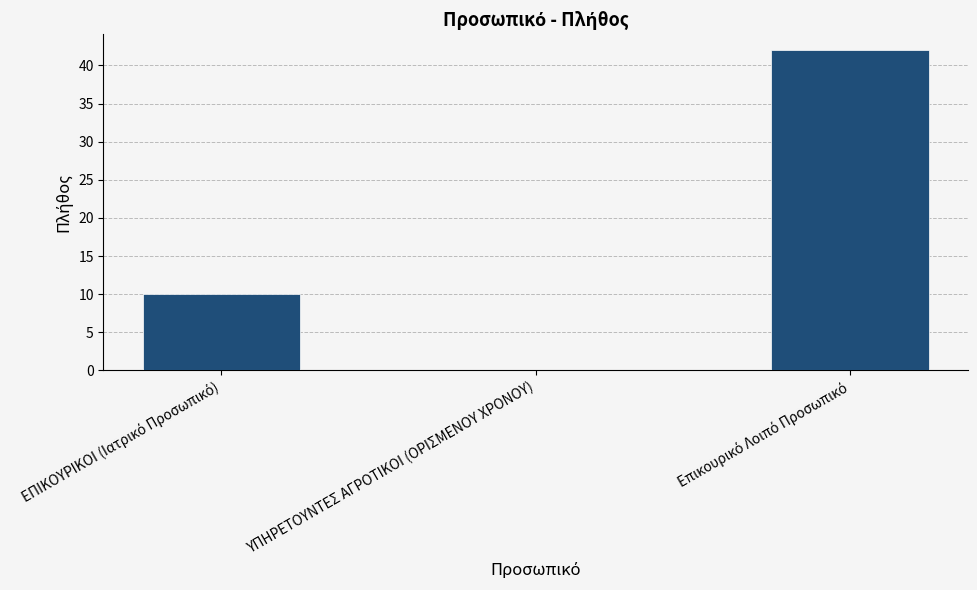

What is the maximum value shown in the chart?

42